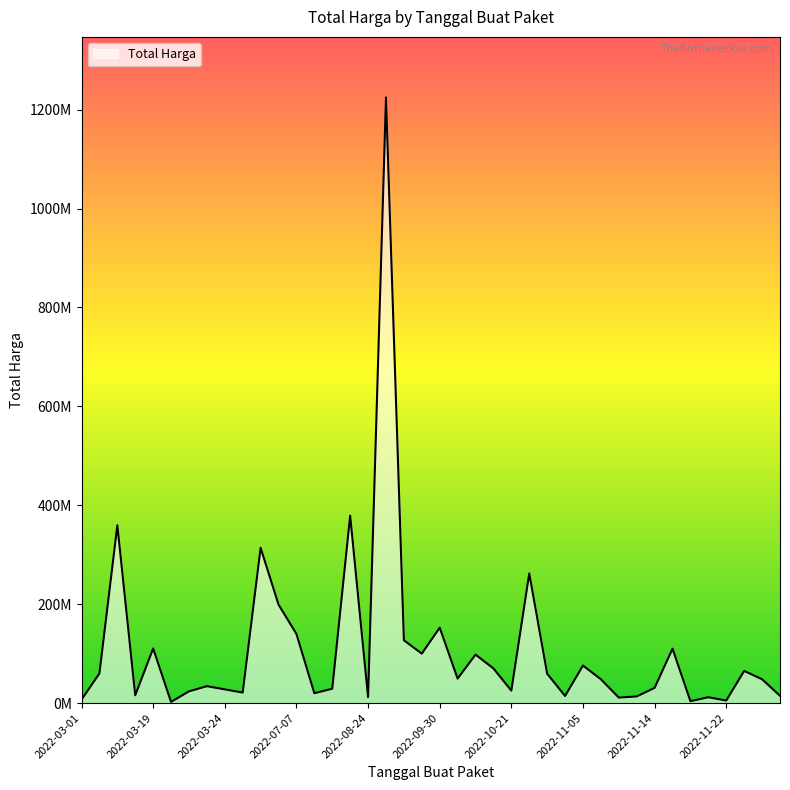

Does the chart have visible grid lines?

No